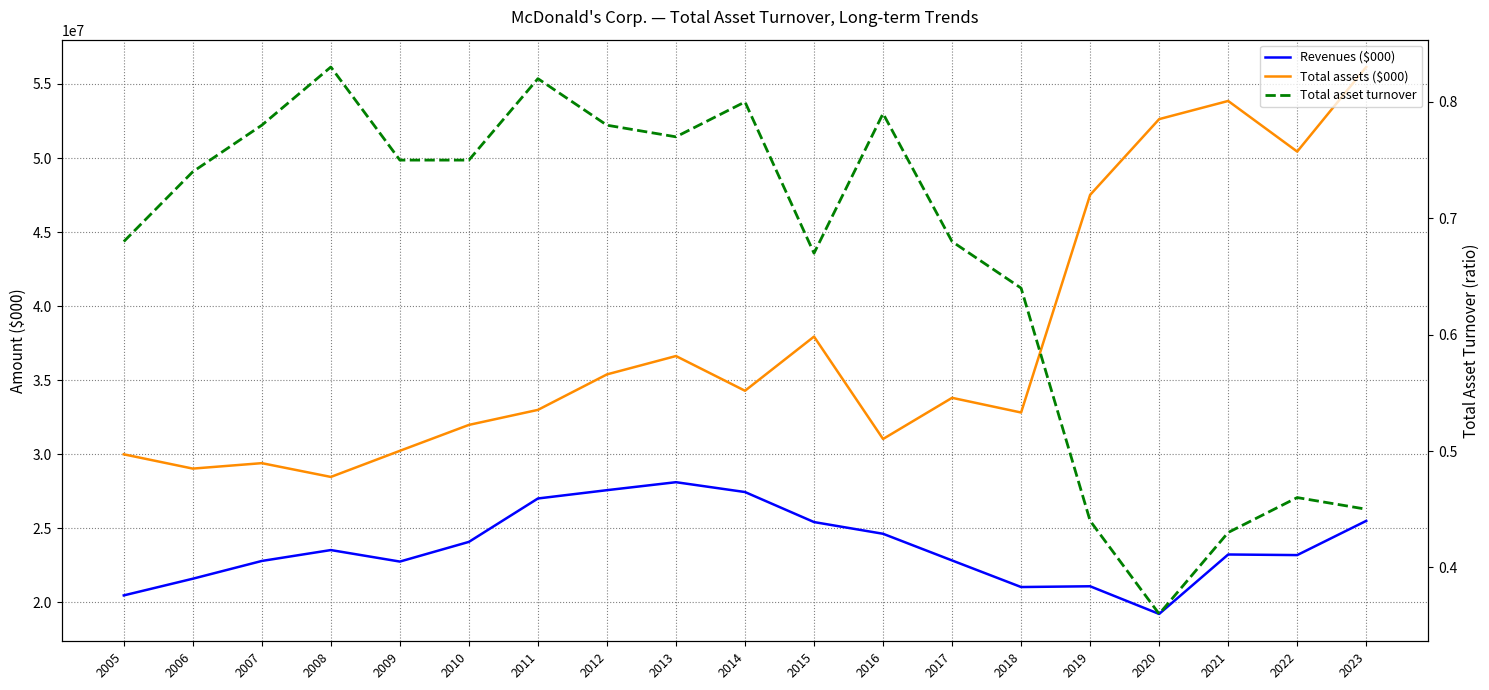

Reading right to left, extract all data points from this chart.

Revenues ($000): 25493700.0	23182600.0	23222900.0	19207800.0	21076500.0	21025200.0	22820400.0	24621900.0	25413000.0	27441300.0	28105700.0	27567000.0	27006000.0	24074600.0	22744700.0	23522400.0	22786600.0	21586400.0	20460200.0
Total assets ($000): 56146800.0	50435600.0	53854300.0	52626800.0	47510800.0	32811200.0	33803700.0	31023900.0	37938700.0	34281400.0	36626300.0	35386500.0	32989900.0	31975200.0	30224900.0	28461500.0	29391700.0	29023800.0	29988800.0
Total asset turnover: 0.5	0.5	0.4	0.4	0.4	0.6	0.7	0.8	0.7	0.8	0.8	0.8	0.8	0.8	0.8	0.8	0.8	0.7	0.7